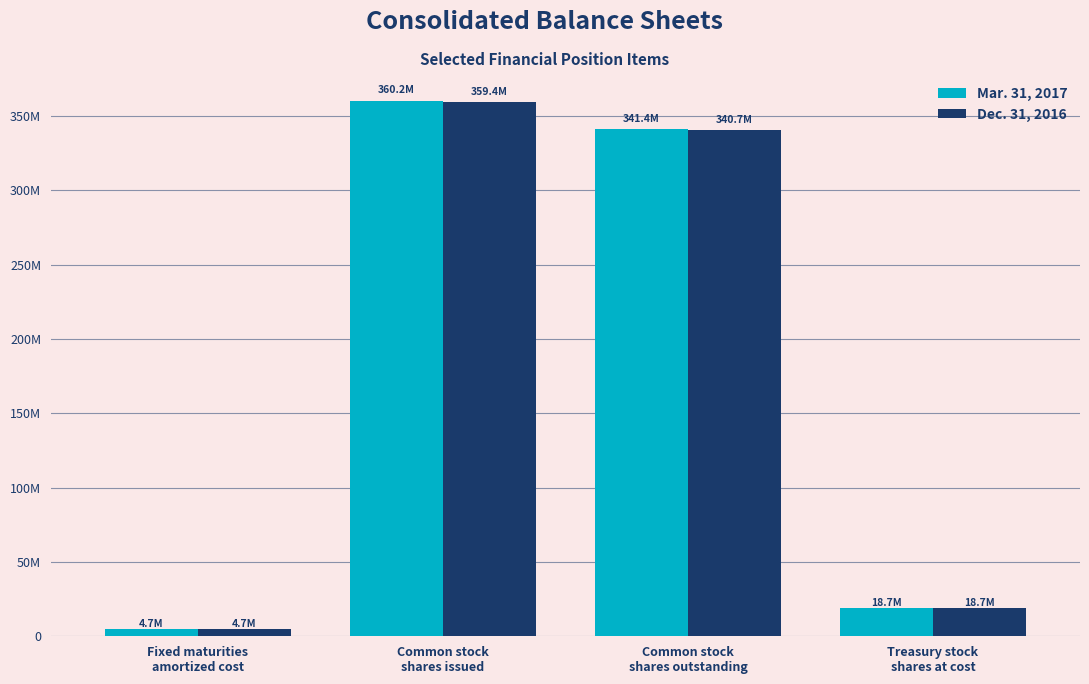

Which category has the lowest value across all series?

Fixed maturities
amortized cost